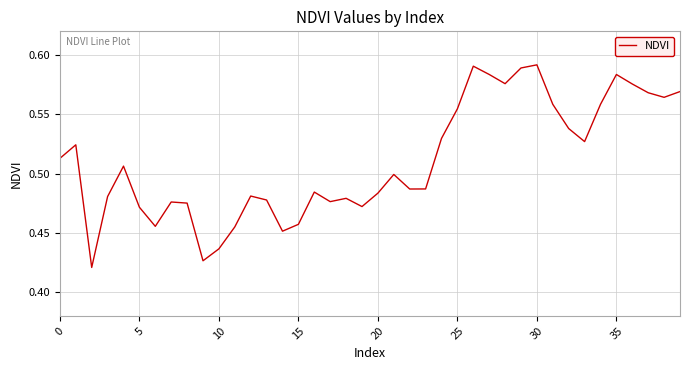

Which category has the highest value across all series?

30